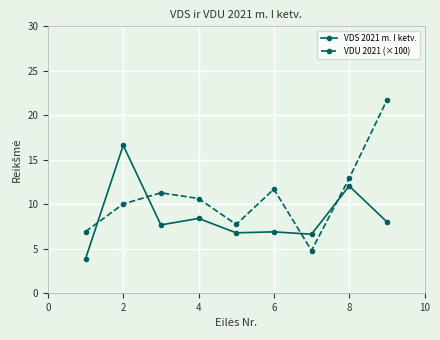

Which series ends up on top after the final intersection of VDU 2021 (×100) and VDS 2021 m. I ketv.?

VDU 2021 (×100)